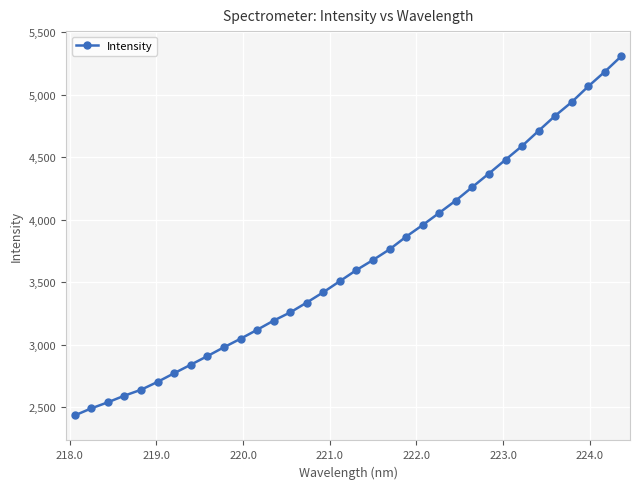

What is the value of the 30th point from the left?

4830.0